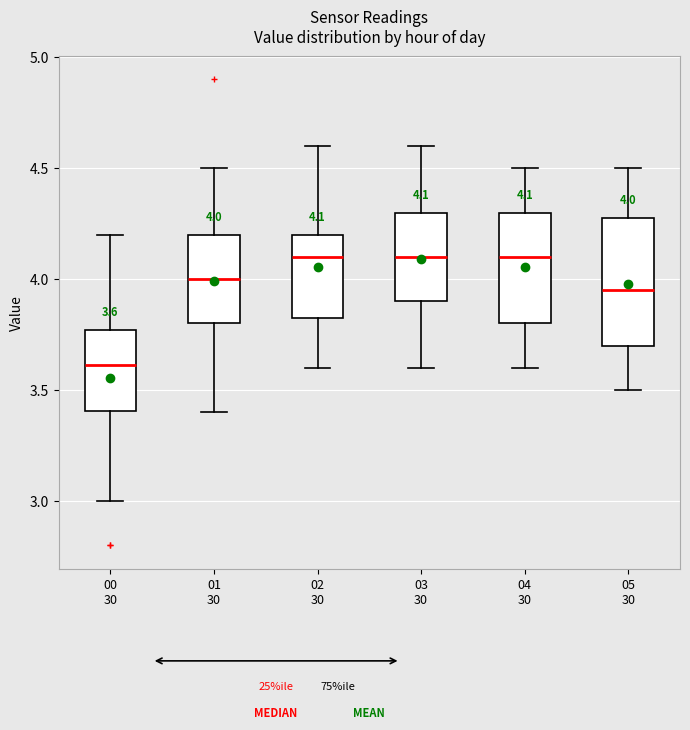

Which box's median line is the lowest?

00 30